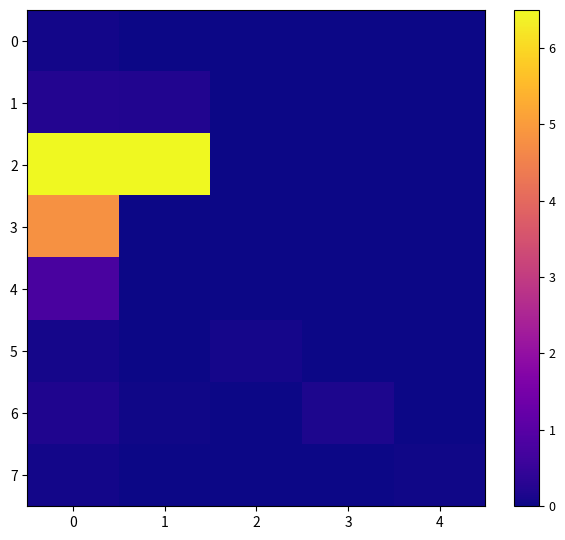

What is the total value across all series at 3?

0.2